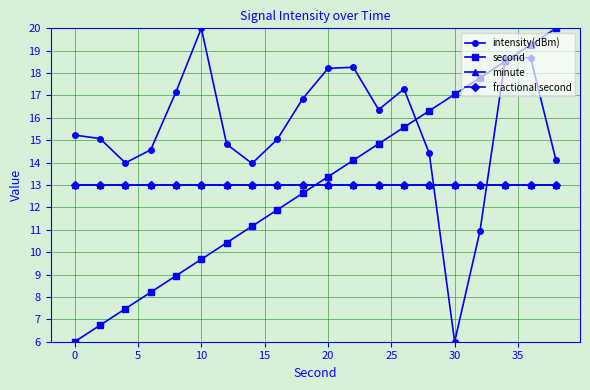

What is the minimum value for intensity(dBm)?

6.0